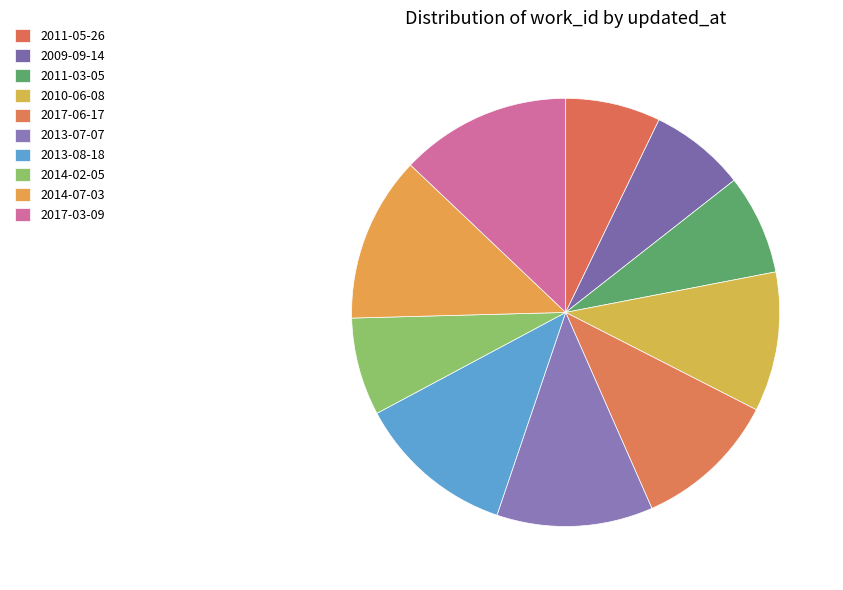

Is 2011-05-26 the majority of the pie?

No